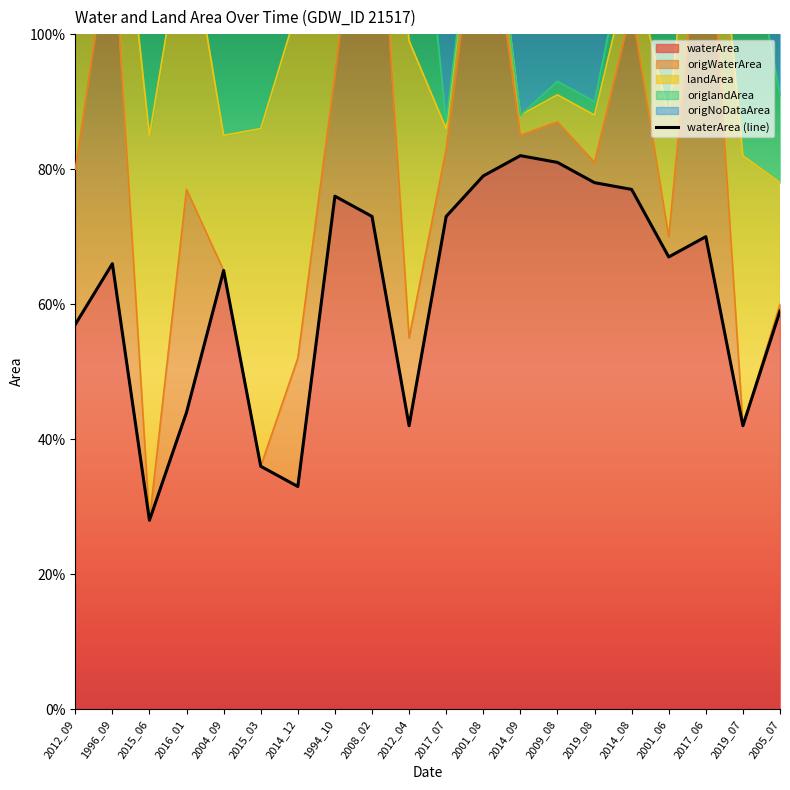

Reading left to right, transcribe all the data shown in this chart.

0.6	0.7	0.3	0.4	0.7	0.4	0.3	0.8	0.7	0.4	0.7	0.8	0.8	0.8	0.8	0.8	0.7	0.7	0.4	0.6